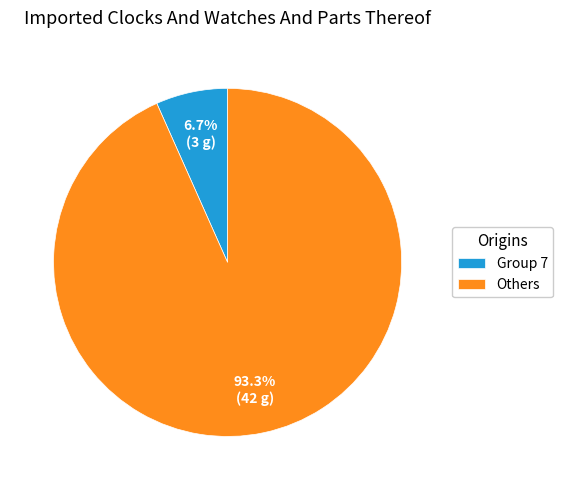

Which slice is the largest?

Others